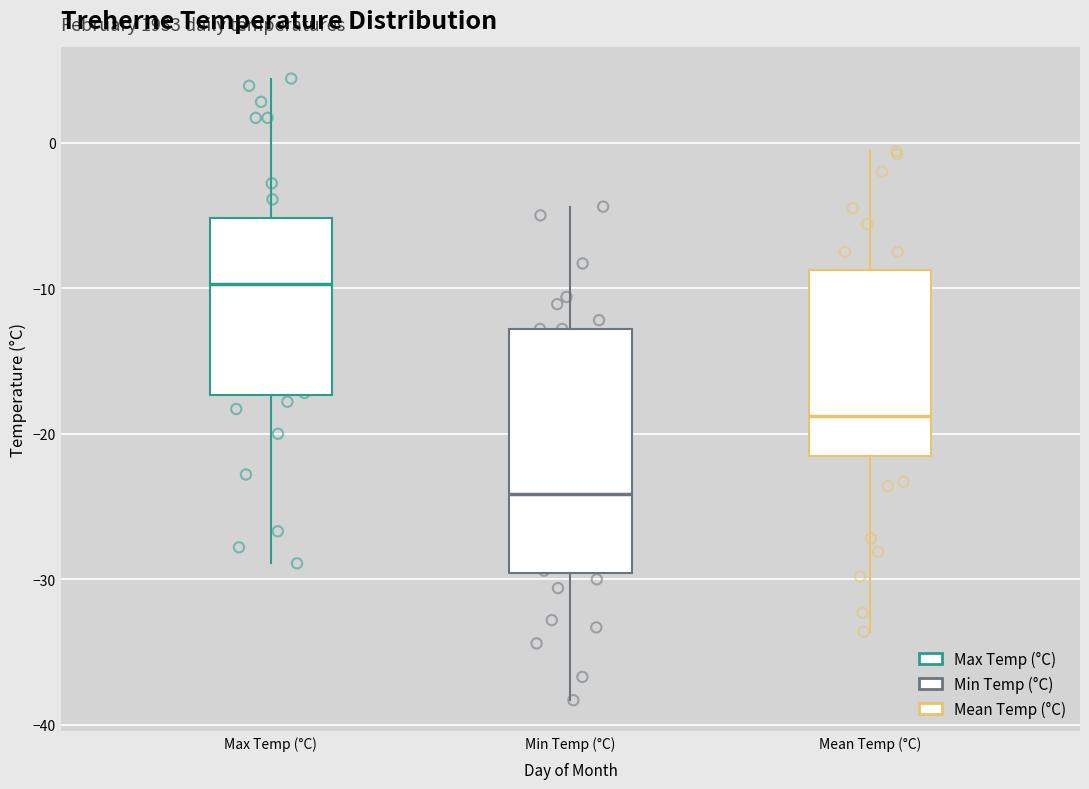

Reading left to right, read every box against the y-axis: the position of its median line, the range the box covers, and the ends of its whiskers. The values are not printed on the chart, so give them approximately, as read against the axis.

Max Temp (°C): median -10, box -17 to -5, whiskers -29 to 4
Min Temp (°C): median -24, box -30 to -13, whiskers -38 to -4
Mean Temp (°C): median -19, box -21 to -9, whiskers -34 to -1